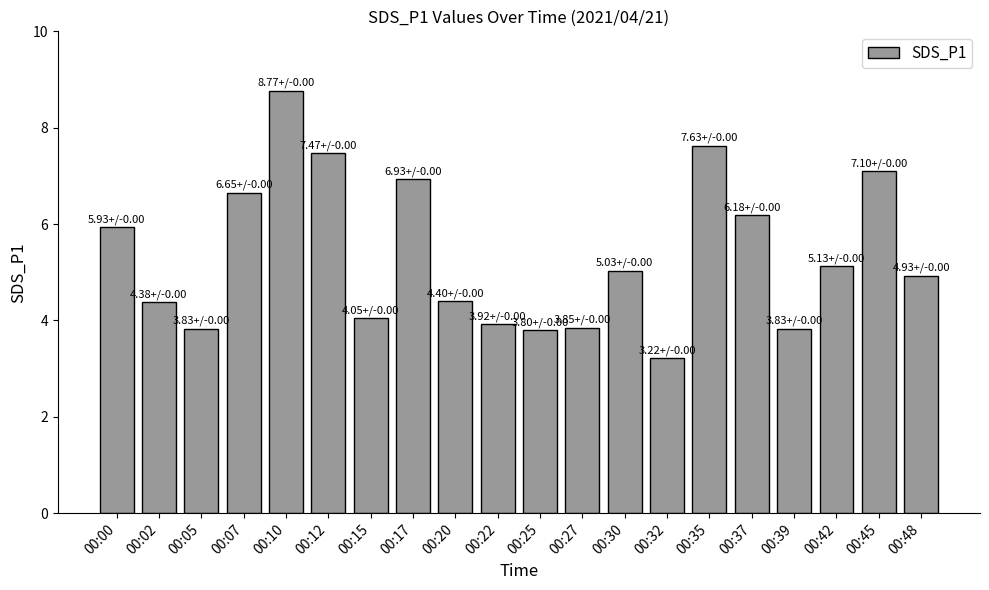

What is the value of the 10th bar from the left?

3.9